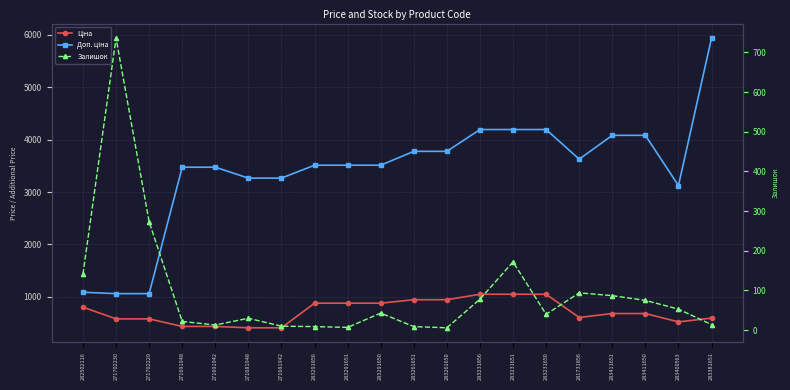

Is this an area chart (filled region under the line)?

No